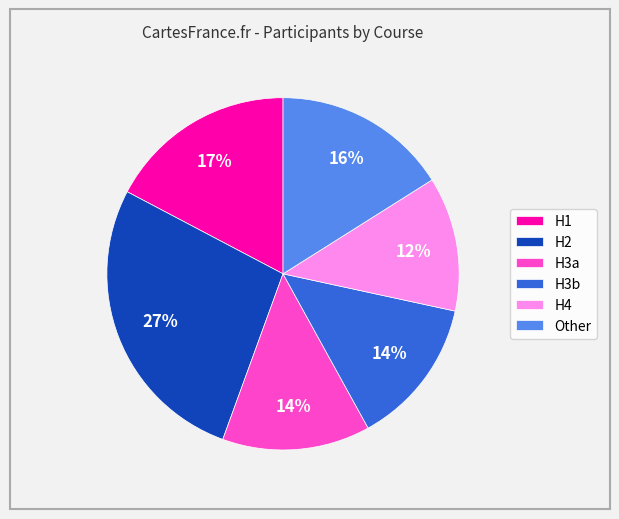

Which category has the biggest portion of the pie?

H2